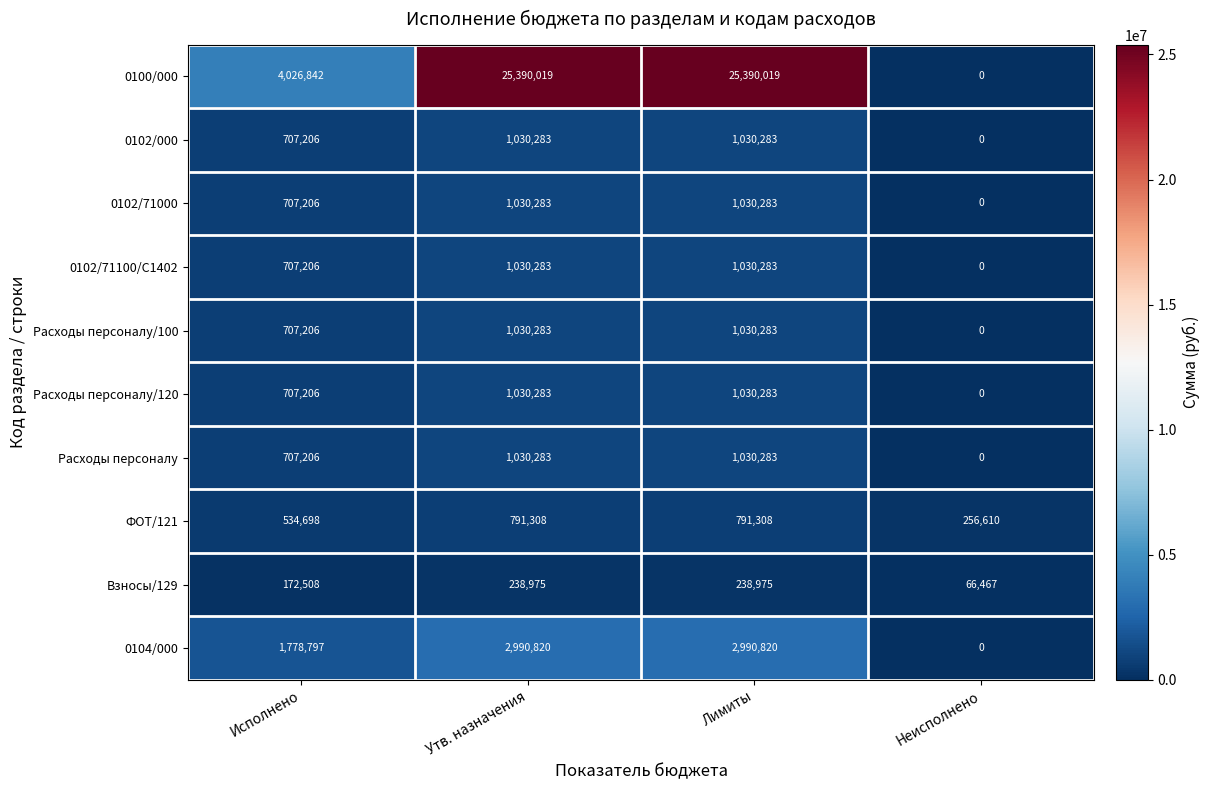

What is the greatest value displayed?

25390019